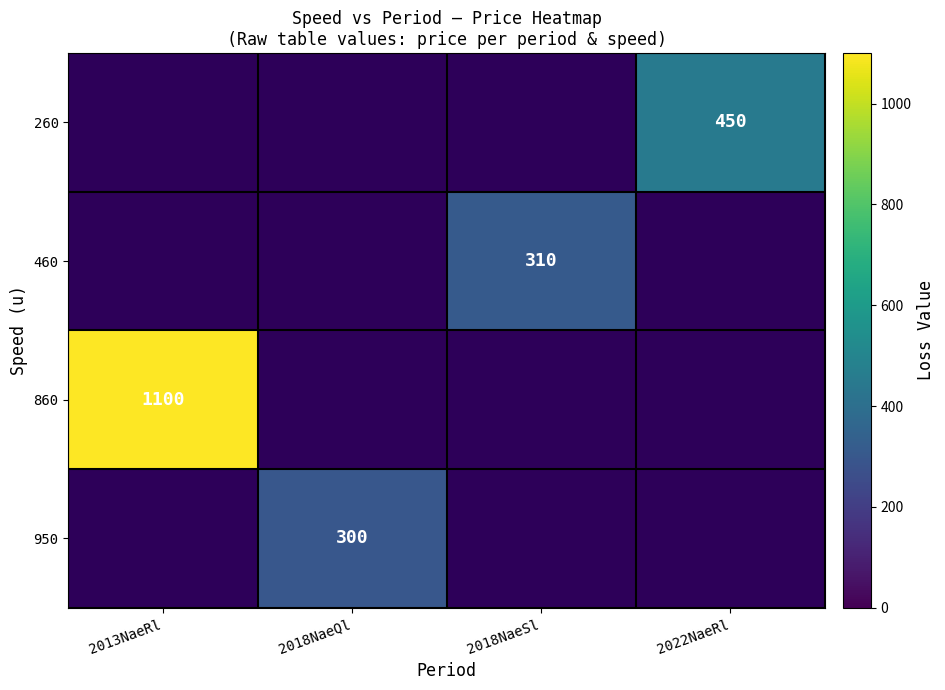

The value of 260 at 2022NaeRl is 263. True or false?

False